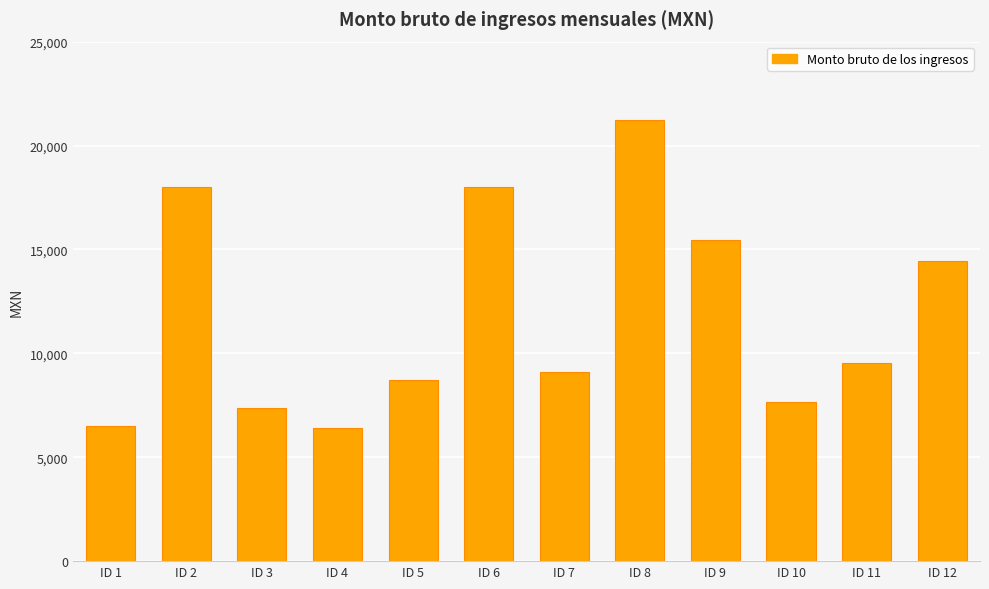

At which label does the data first exceed 9546?

ID 2